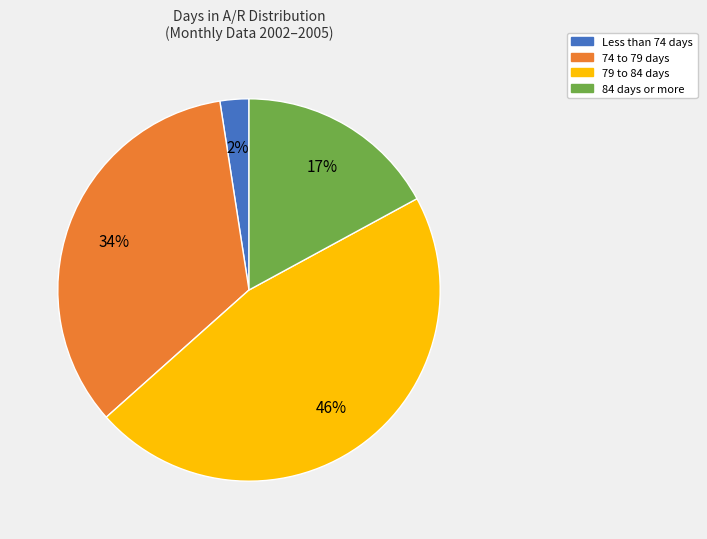

To the nearest percent, what is the difference between the largest and smallest slice percentages?

44%